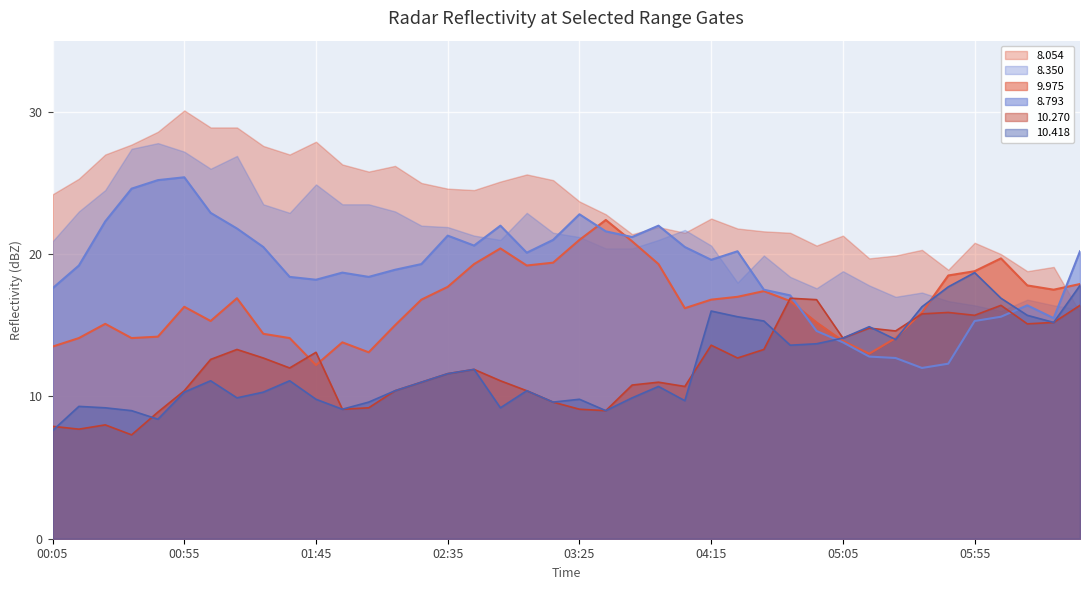

What is the value of the 10.270 point at the 27th from the left?

12.7